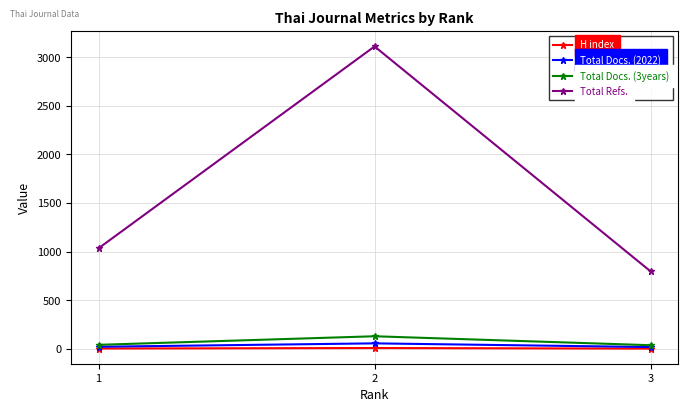

Rank the series at 2 from lowest to highest value.

H index, Total Docs. (2022), Total Docs. (3years), Total Refs.